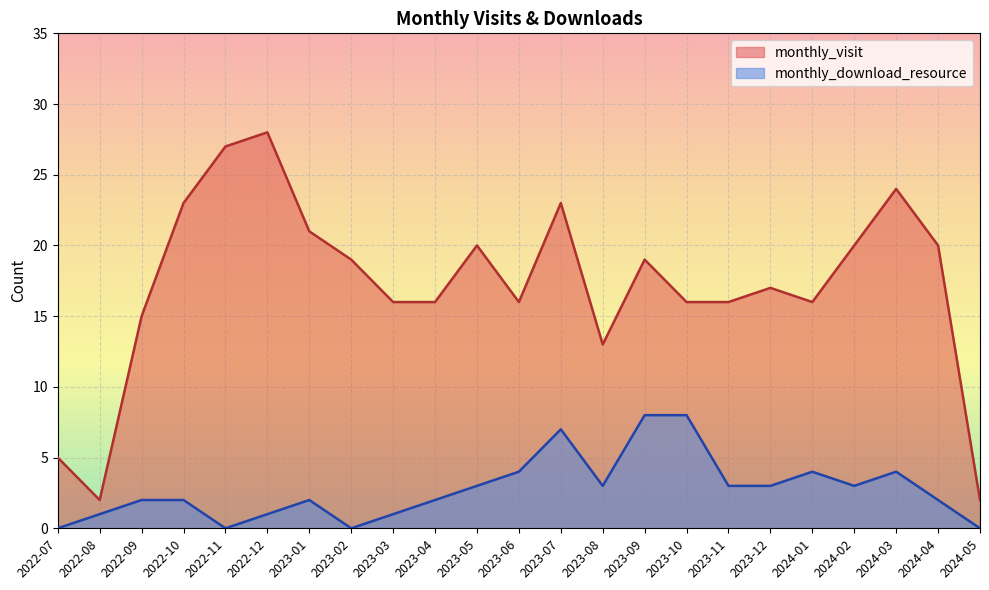

Between 2023-10 and 2024-04, which series saw the biggest shift?

monthly_download_resource